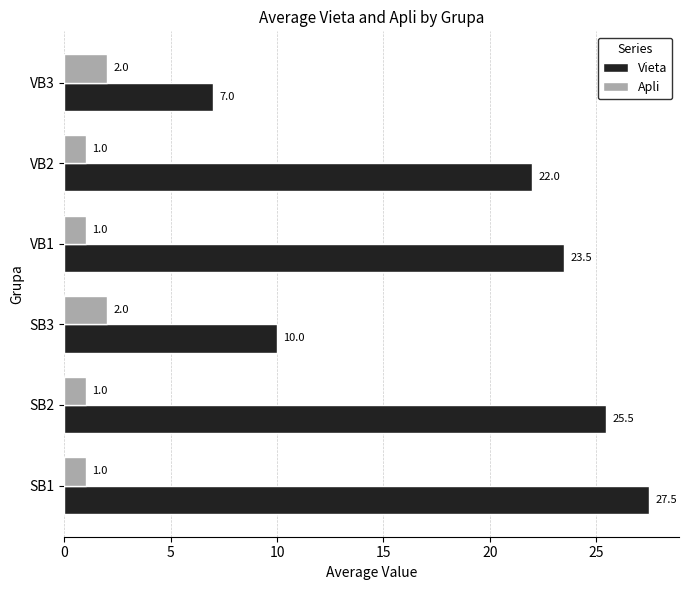

What is the spread (max minus min) of values at VB1?

22.5